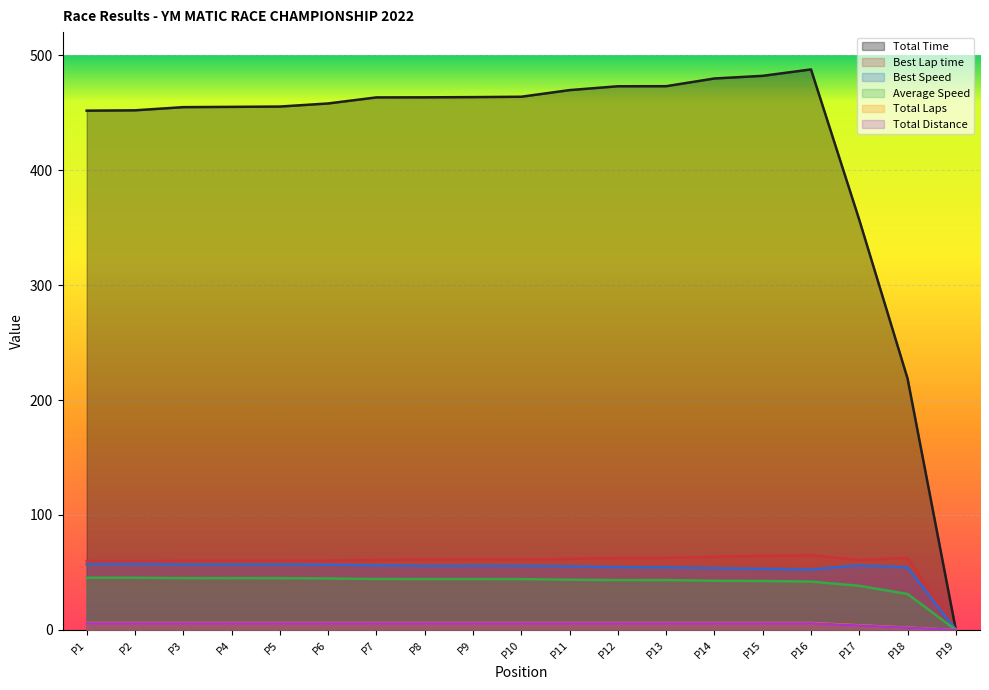

Which series changed the most between P11 and P19?

Total Time